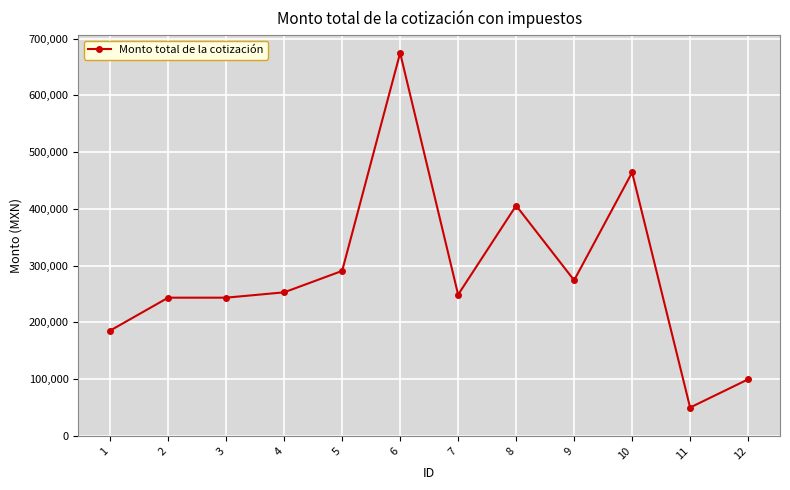

True or false: there are more than 1 points higher than both neighbors.

True